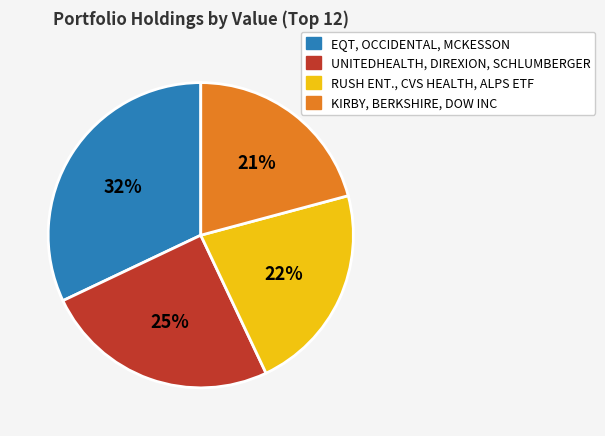

How many slices are in this pie chart?

4